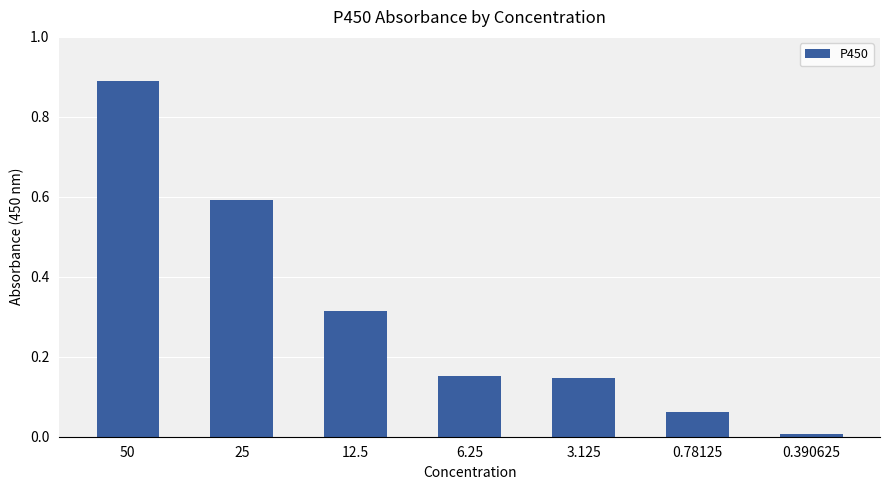

What is the sum of all values?

2.2